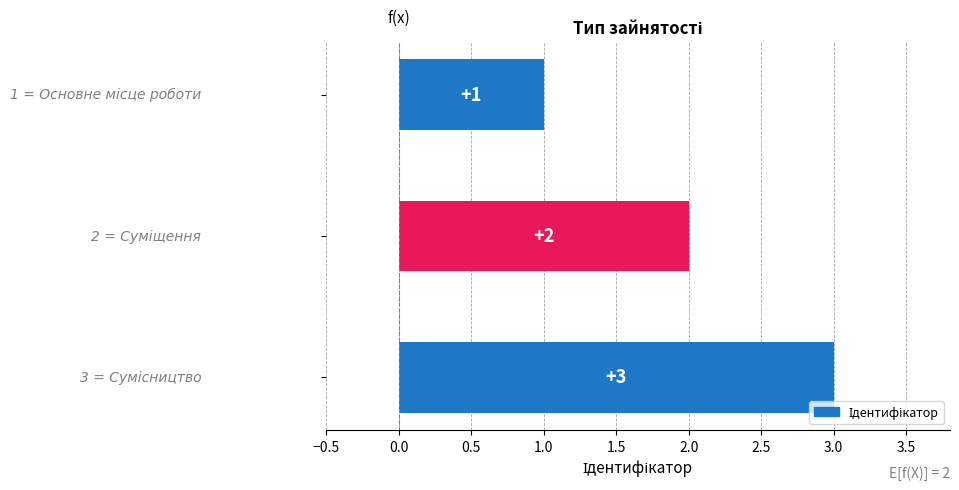

What is the sum of all values?

6